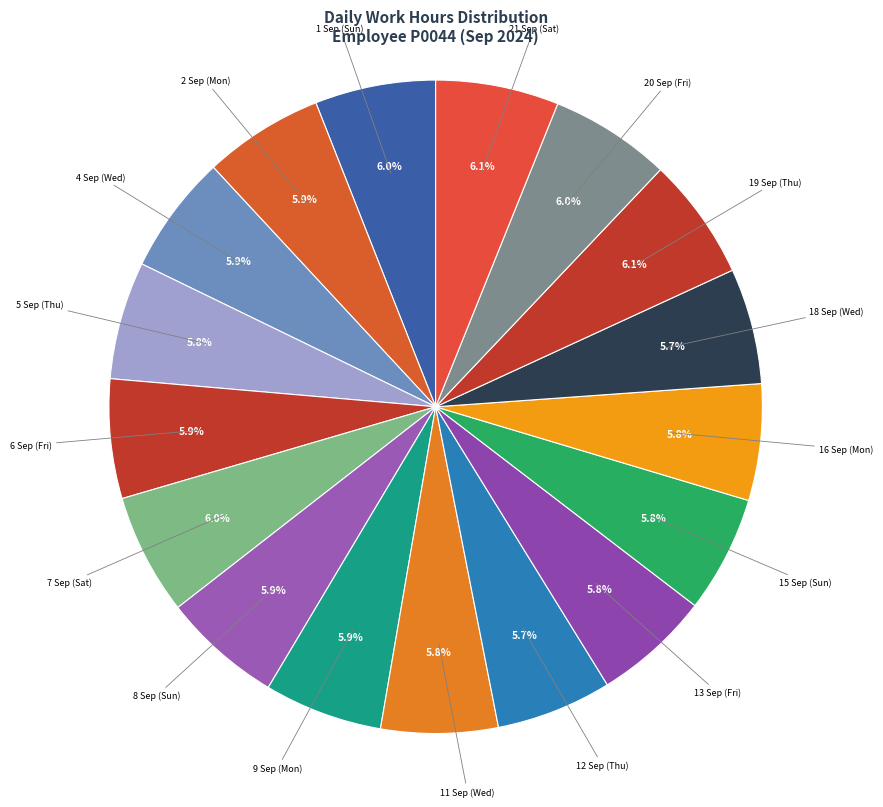

How many slices are in this pie chart?

17